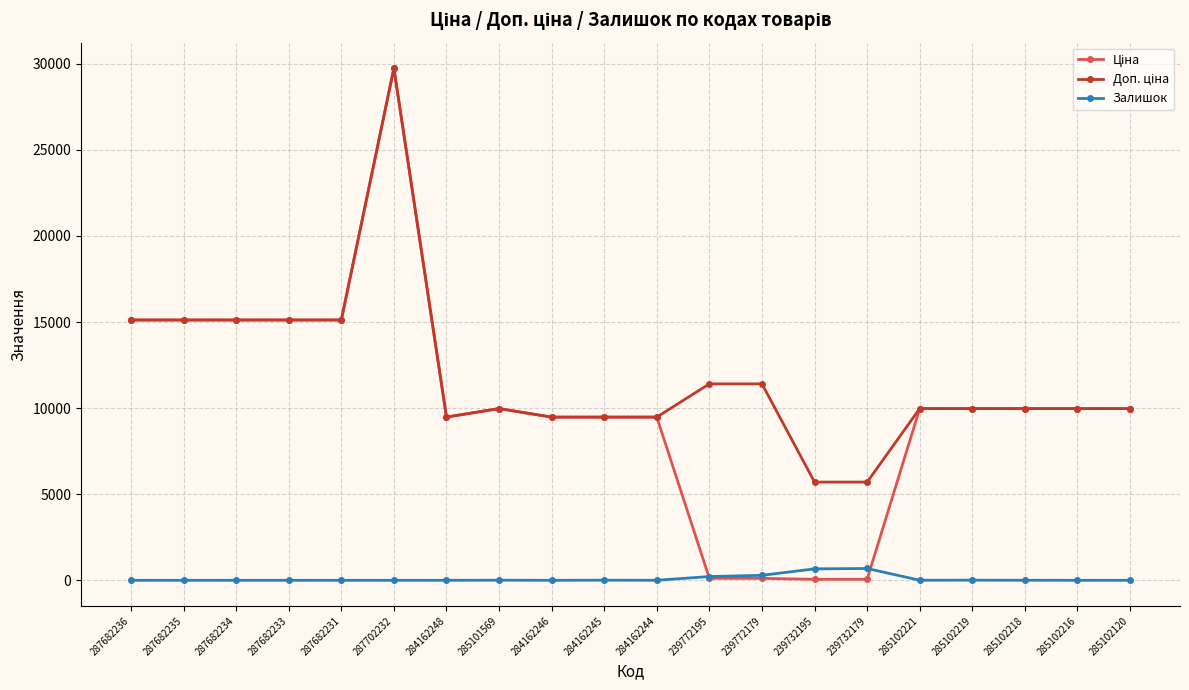

Which label corresponds to the largest value in the chart?

287702232